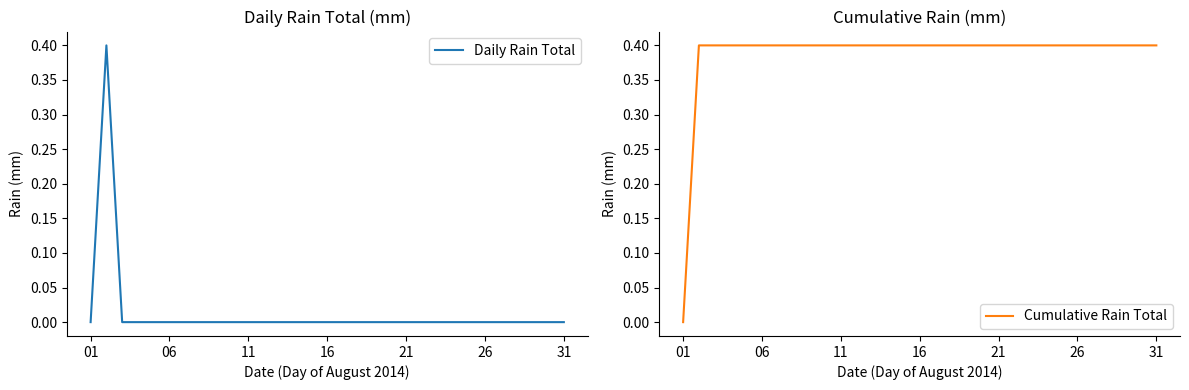

True or false: Daily Rain Total and Cumulative Rain Total cross at least once.

False